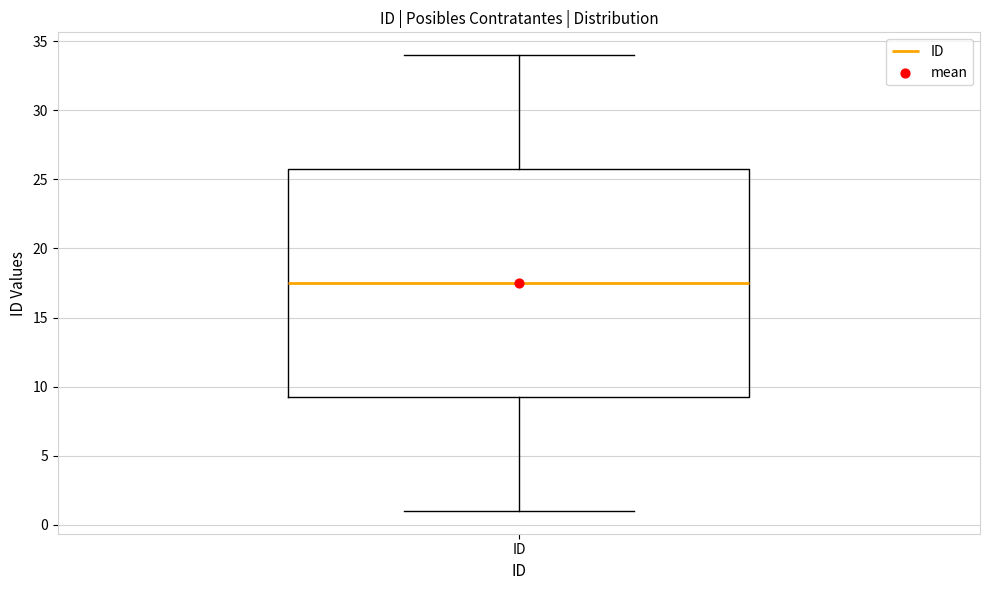

Read this box plot against the y-axis: the position of the median line, the range covered by the box, and the ends of both whiskers. The values are not printed on the chart, so give them approximately, as read against the axis.

median 17.5, box 9.5 to 26.0, whiskers 1.0 to 34.0